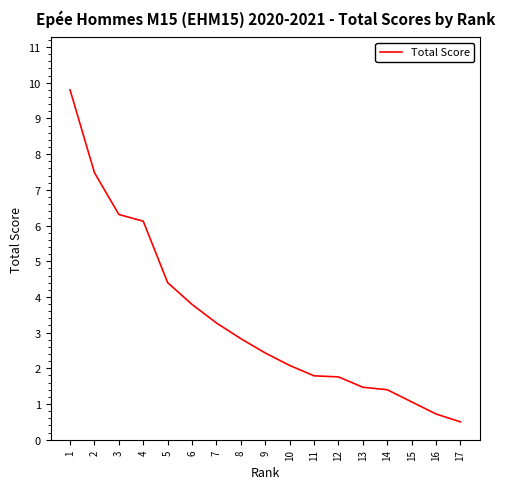

How many series are shown in this chart?

1